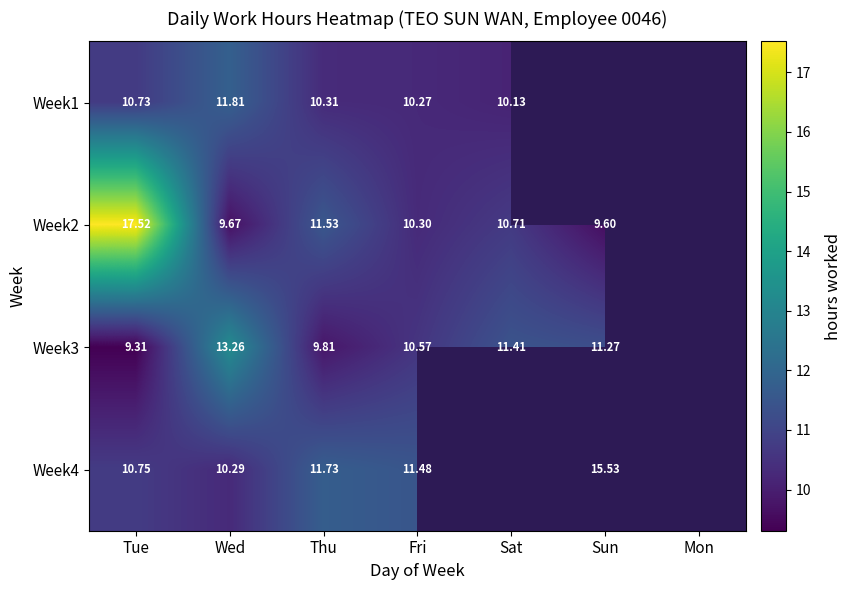

Is the value of Week4 at Fri greater than the value of Week3 at Tue?

Yes